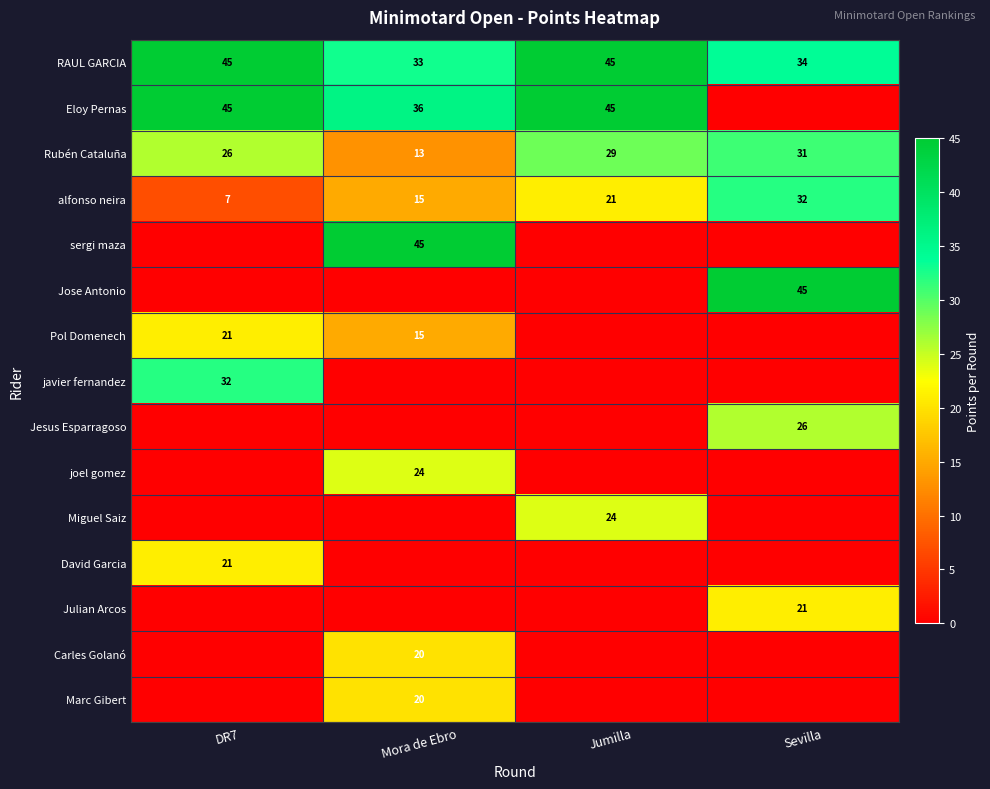

At which category is the sum across all series the highest?

Mora de Ebro